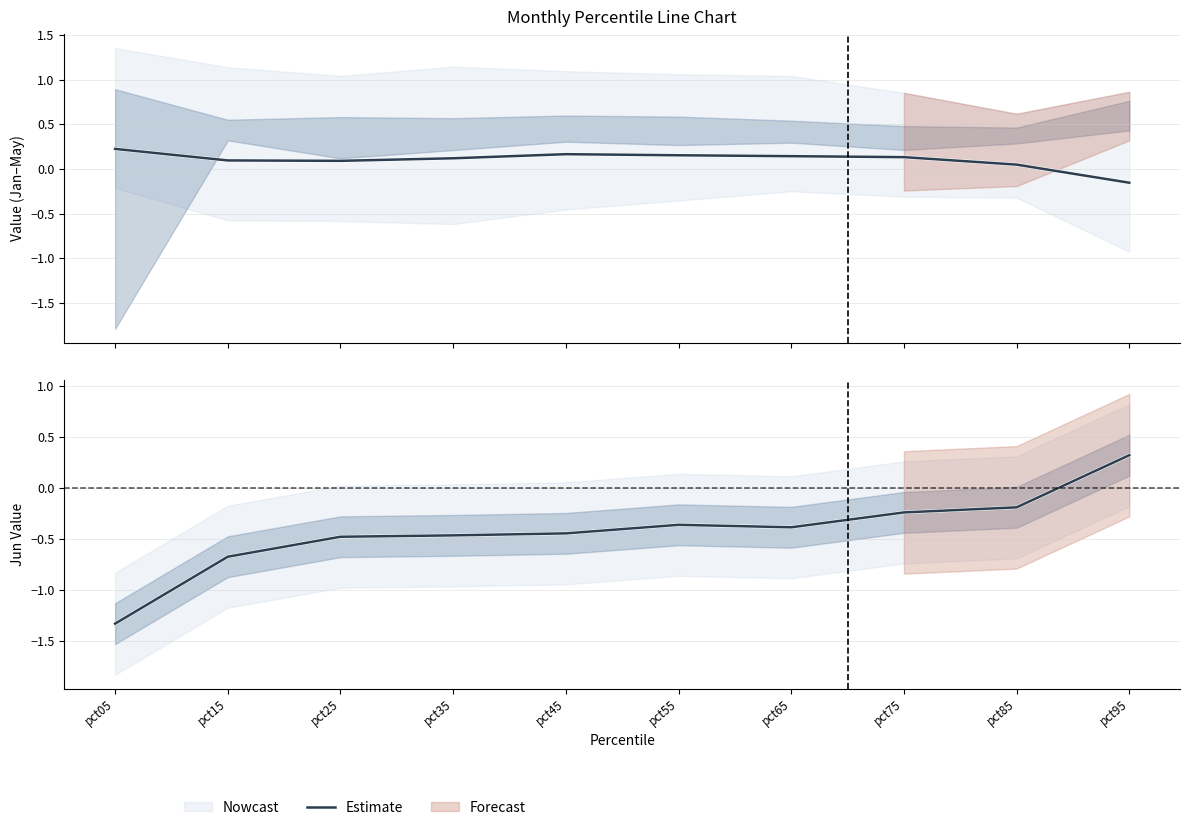

Reading right to left, extract all data points from this chart.

0.3	-0.2	-0.2	-0.4	-0.4	-0.4	-0.5	-0.5	-0.7	-1.3